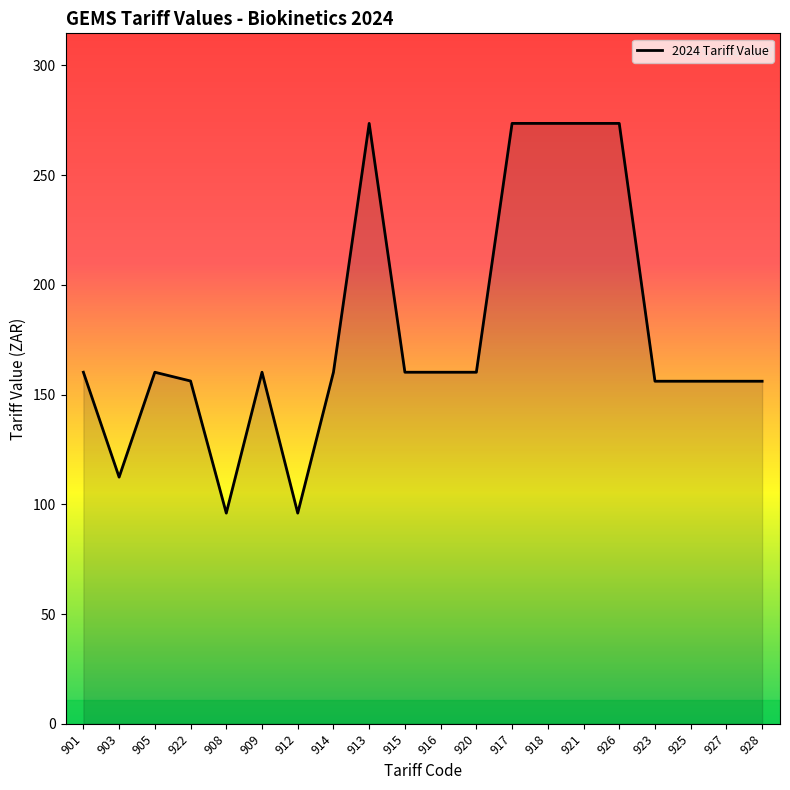

What is the average value?

178.7